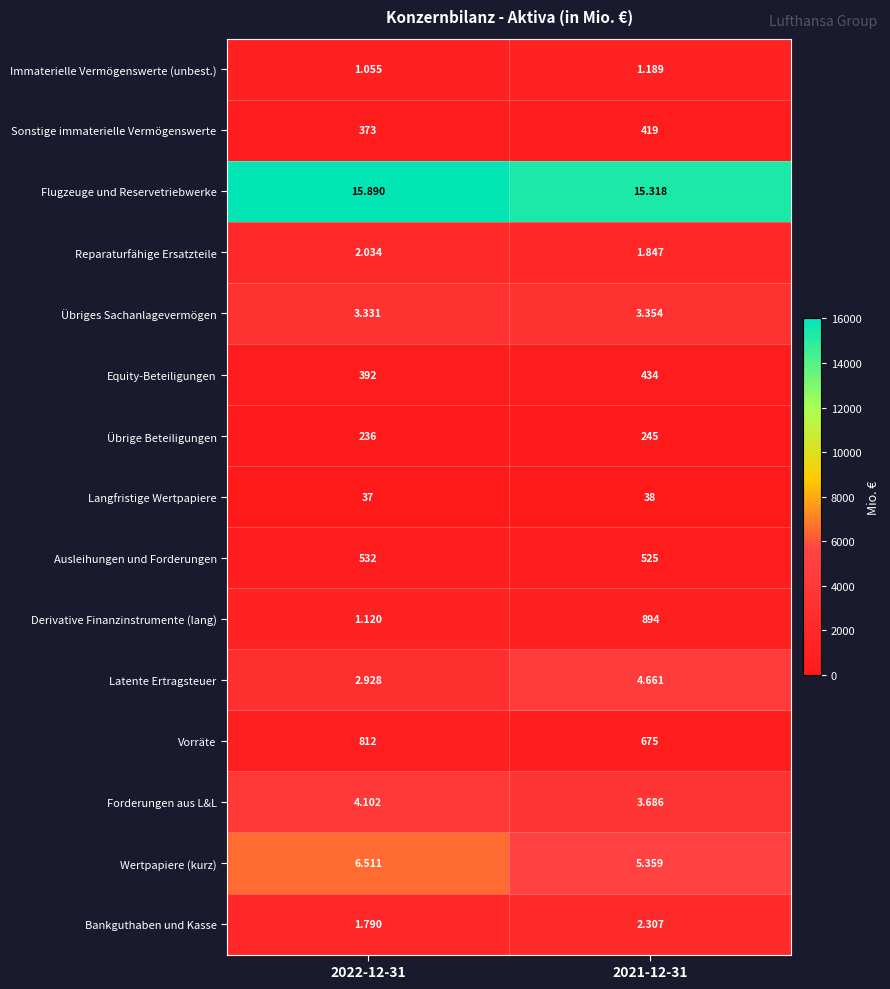

What is the total value across all series at 2021-12-31?

40951